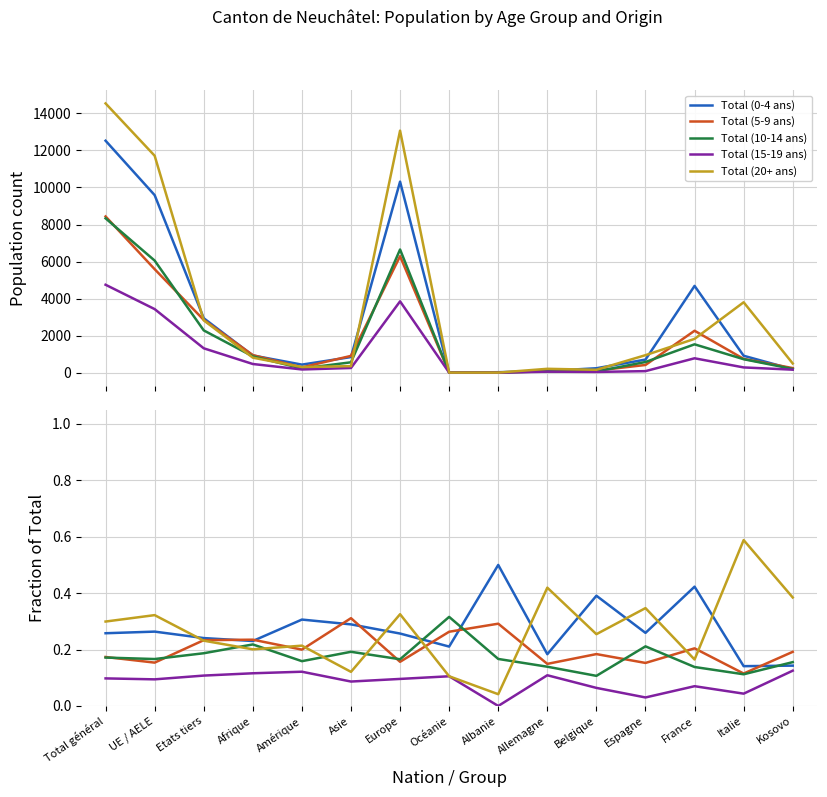

Is this an area chart (filled region under the line)?

No